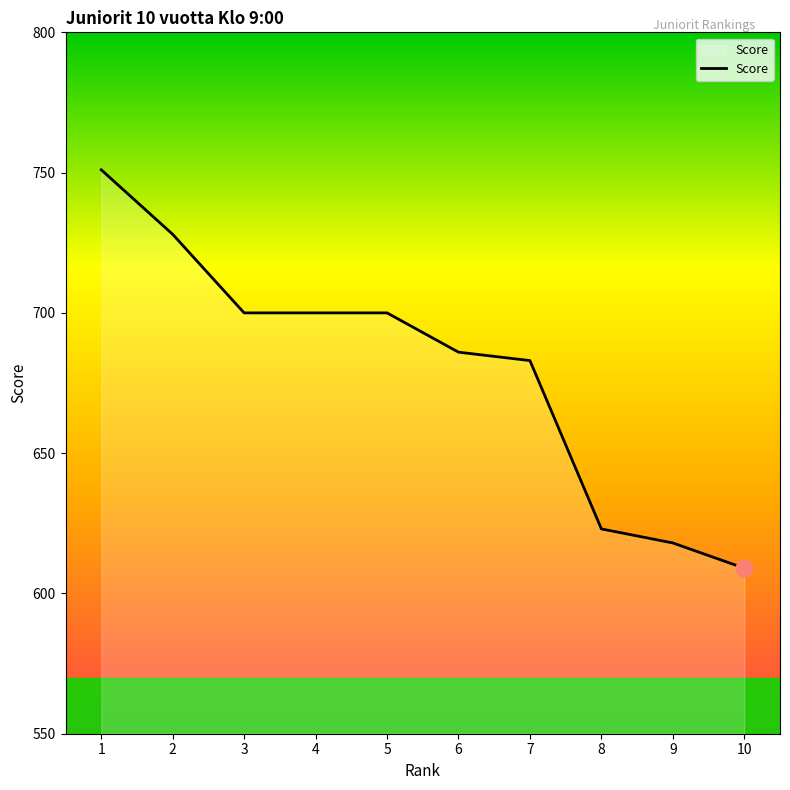

What is the ratio of the value at 9 to the value at 8?

1.0